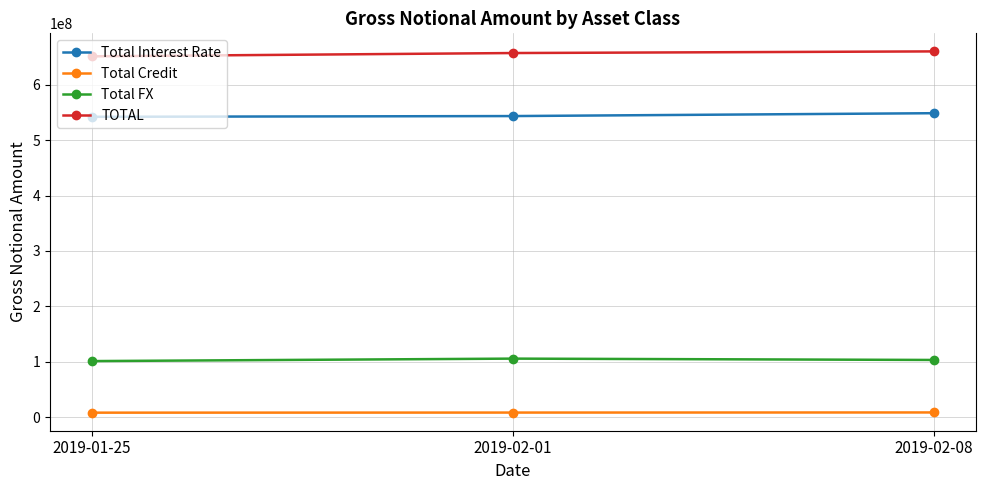

What is the difference between the TOTAL values at 2019-01-25 and 2019-02-08?

8911278